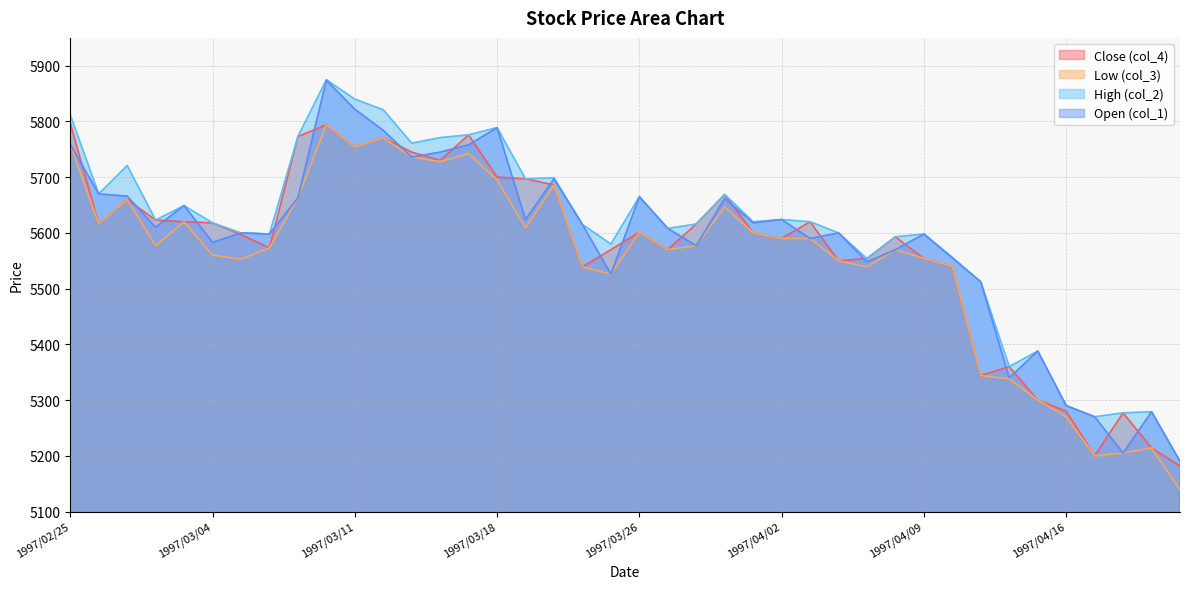

What is the sum of all col_3 values?

222099